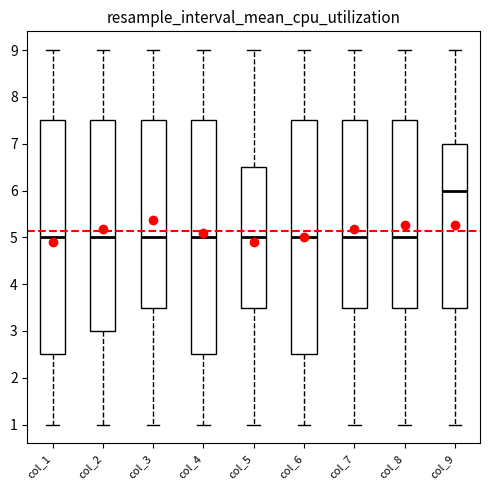

Which box's median line is the highest?

col_9